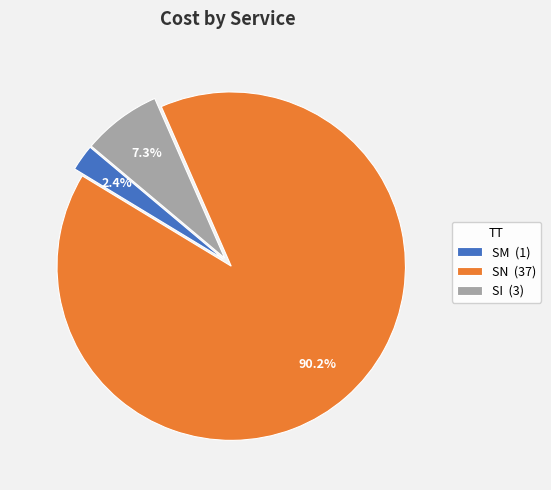

What is the largest slice in the pie chart?

SN